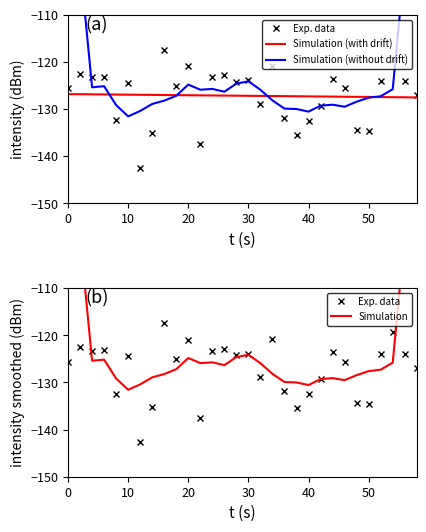

Which series has the largest total across all categories?

Simulation (without drift)